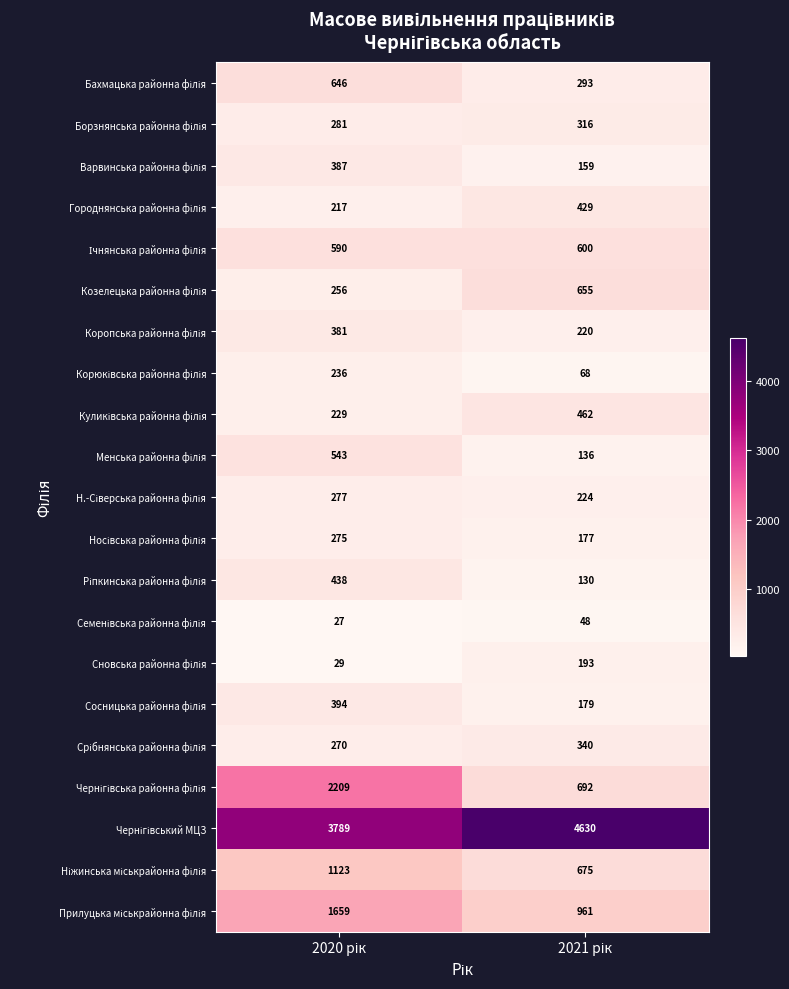

What is the smallest value displayed?

27